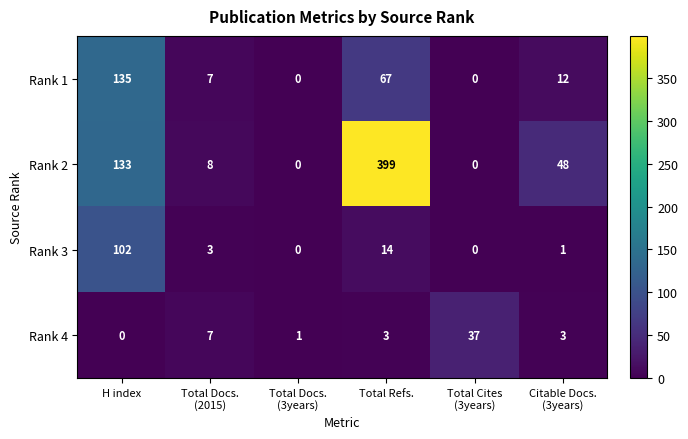

Reading left to right, list all the values displayed in this chart.

Rank 1: 135	7	0	67	0	12
Rank 2: 133	8	0	399	0	48
Rank 3: 102	3	0	14	0	1
Rank 4: 0	7	1	3	37	3